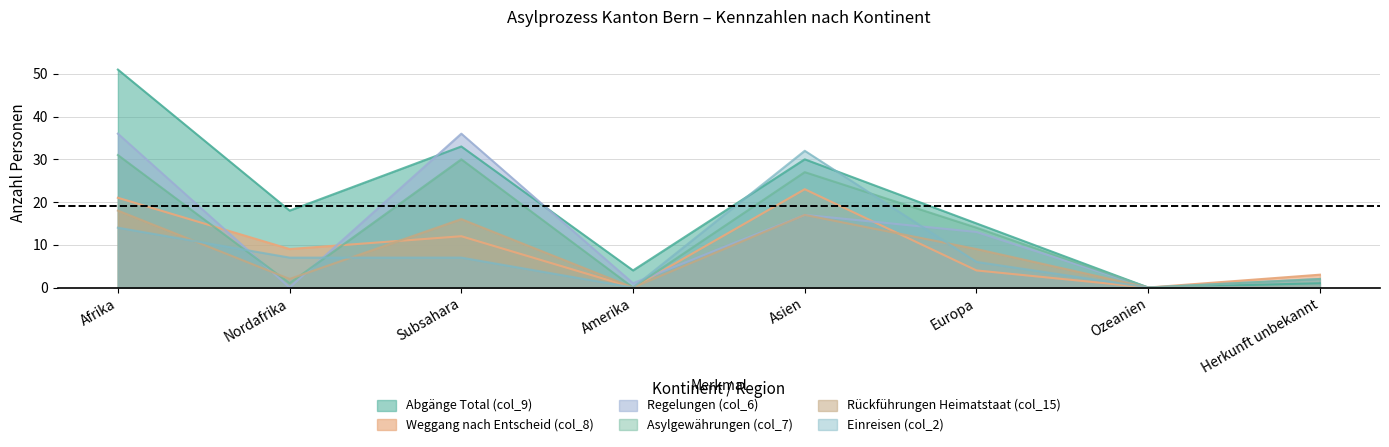

Which series ends up on top after the final intersection of Rückführungen Heimatstaat (col_15) and Weggang nach Entscheid (col_8)?

Rückführungen Heimatstaat (col_15)